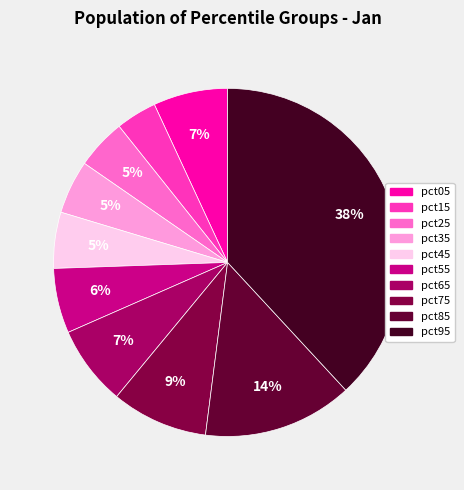

What is the smallest slice in the pie chart?

pct15